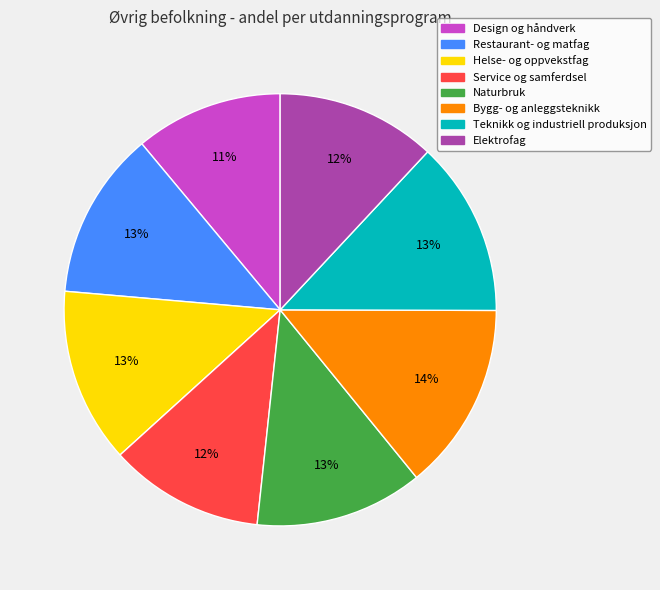

The Helse- og oppvekstfag slice represents 19% of the pie. True or false?

False